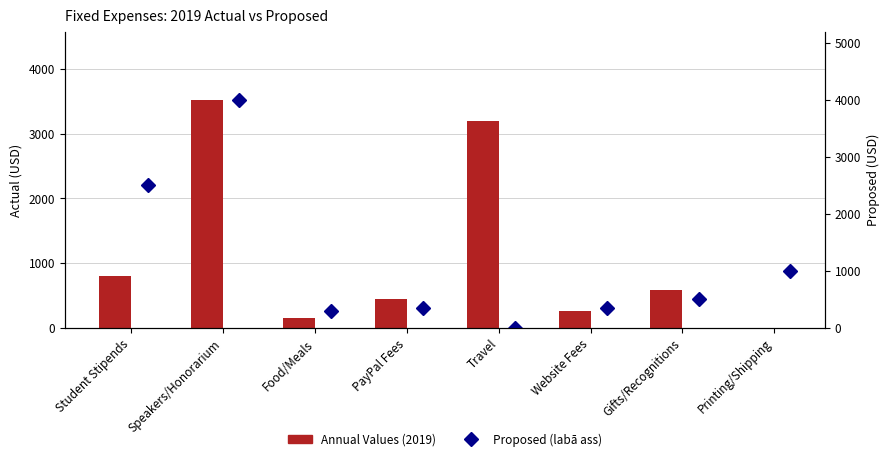

What is the maximum value for Proposed (labā ass)?

4000.0